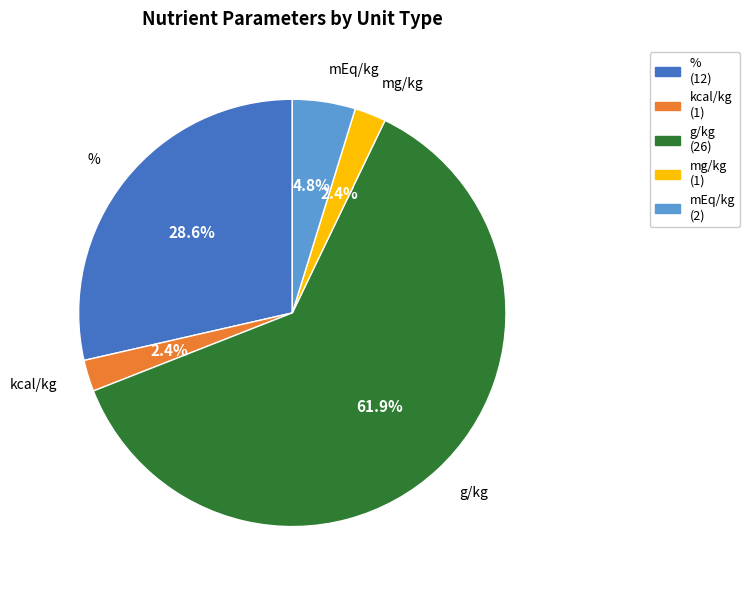

To the nearest percent, what portion does % represent?

29%